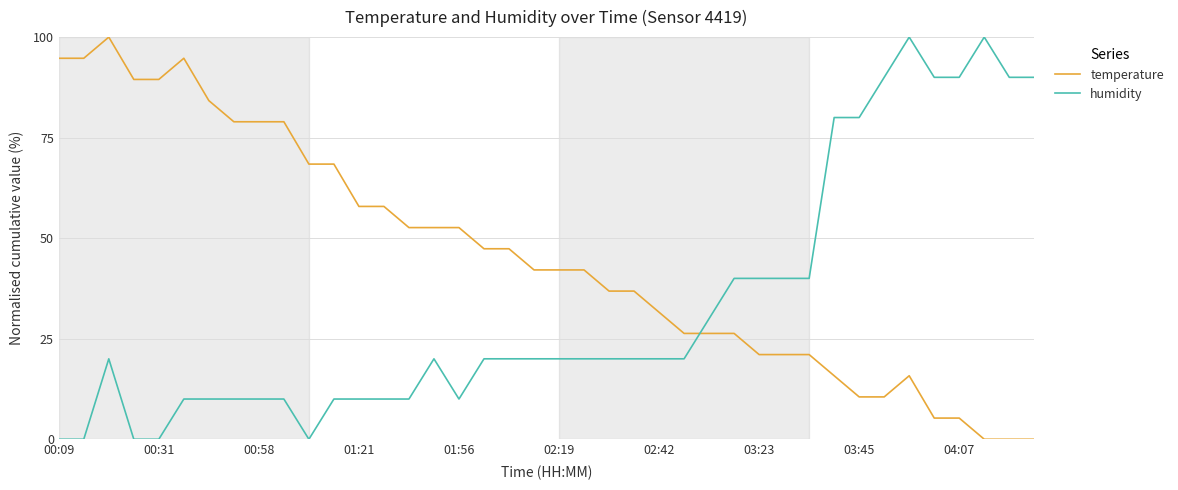

At how many categories does at least one series exceed 21?

40